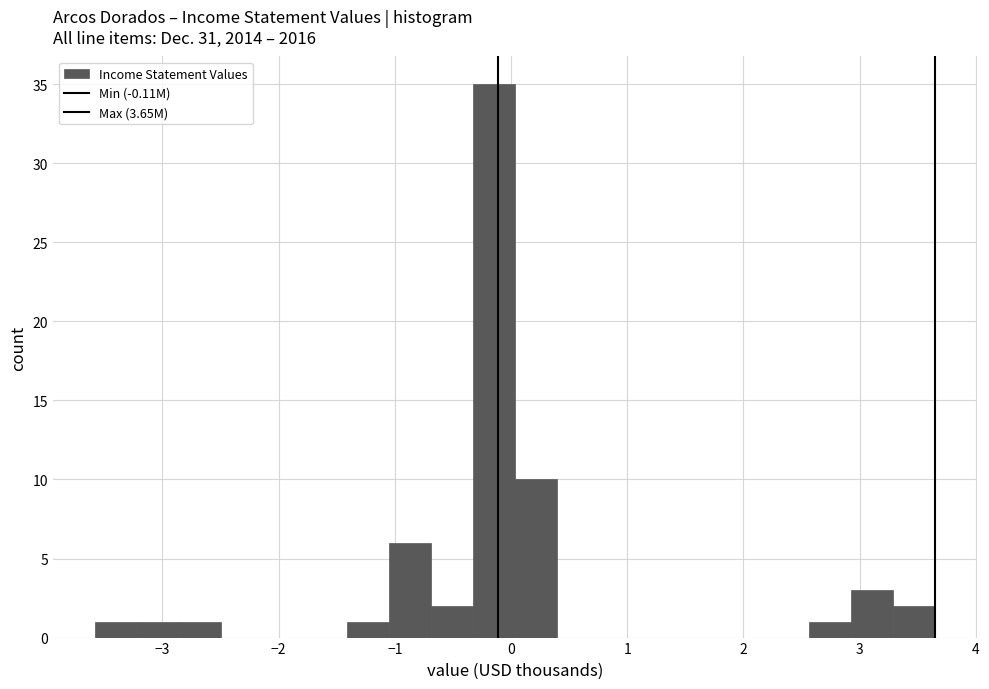

Around what value on the x-axis is the tallest bar? Give the approximate position of its centre, as read against the axis.

-0.1